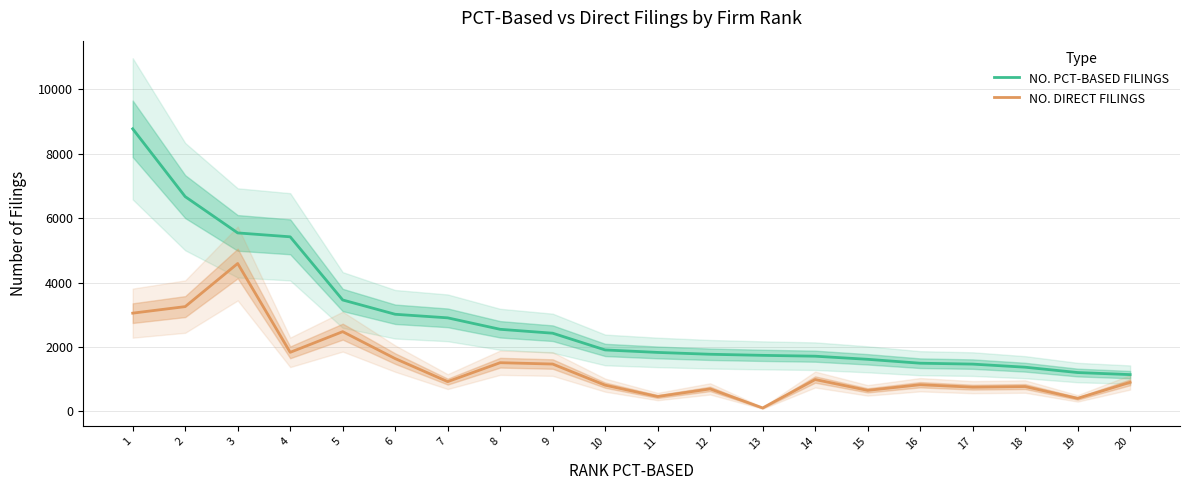

Which series has the widest spread of values?

NO. PCT-BASED FILINGS